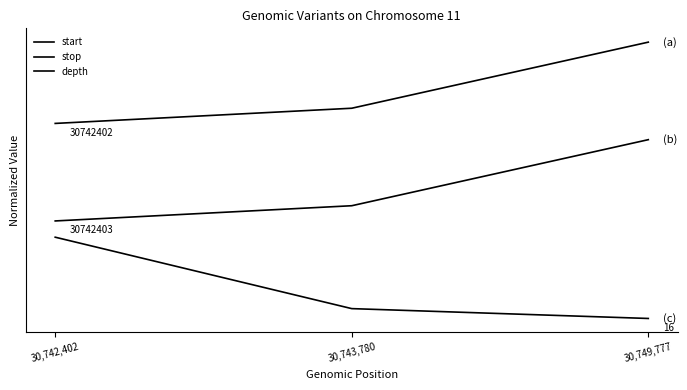

Is this an area chart (filled region under the line)?

No